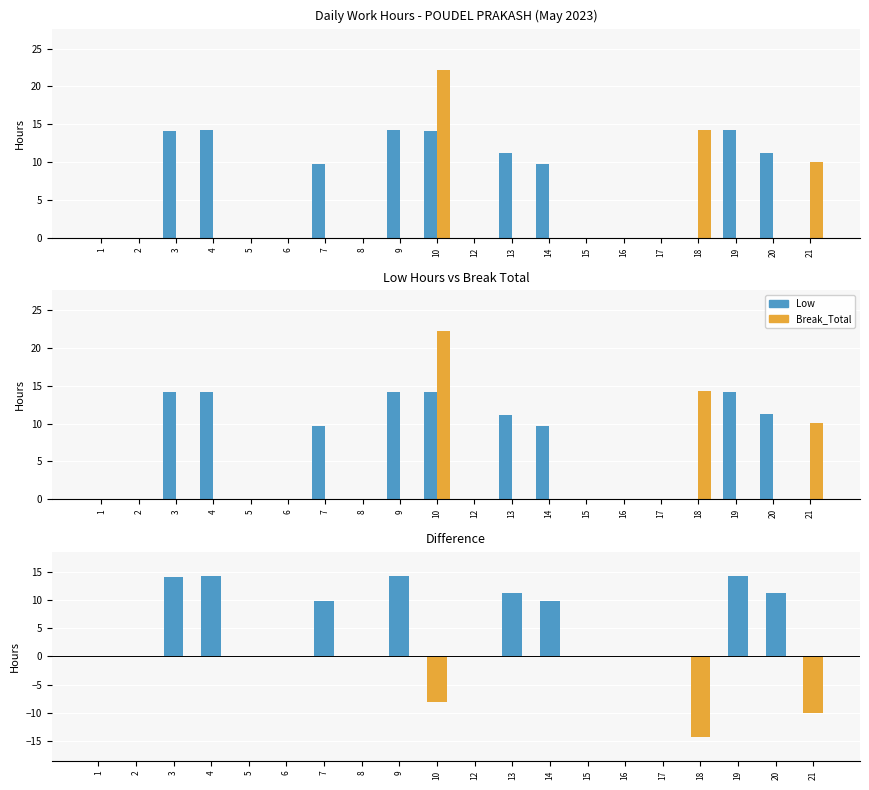

What is the difference between the maximum and minimum values in the Break_Total series?

22.2